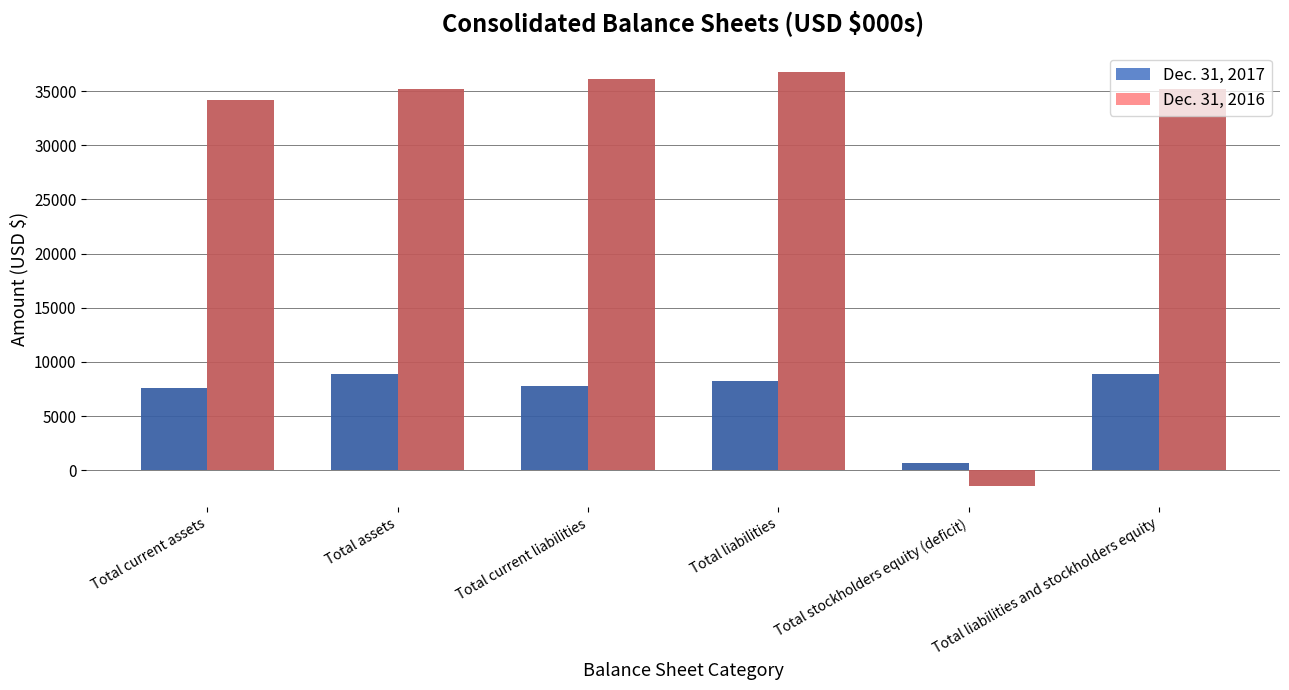

At which category is the sum across all series the highest?

Total liabilities